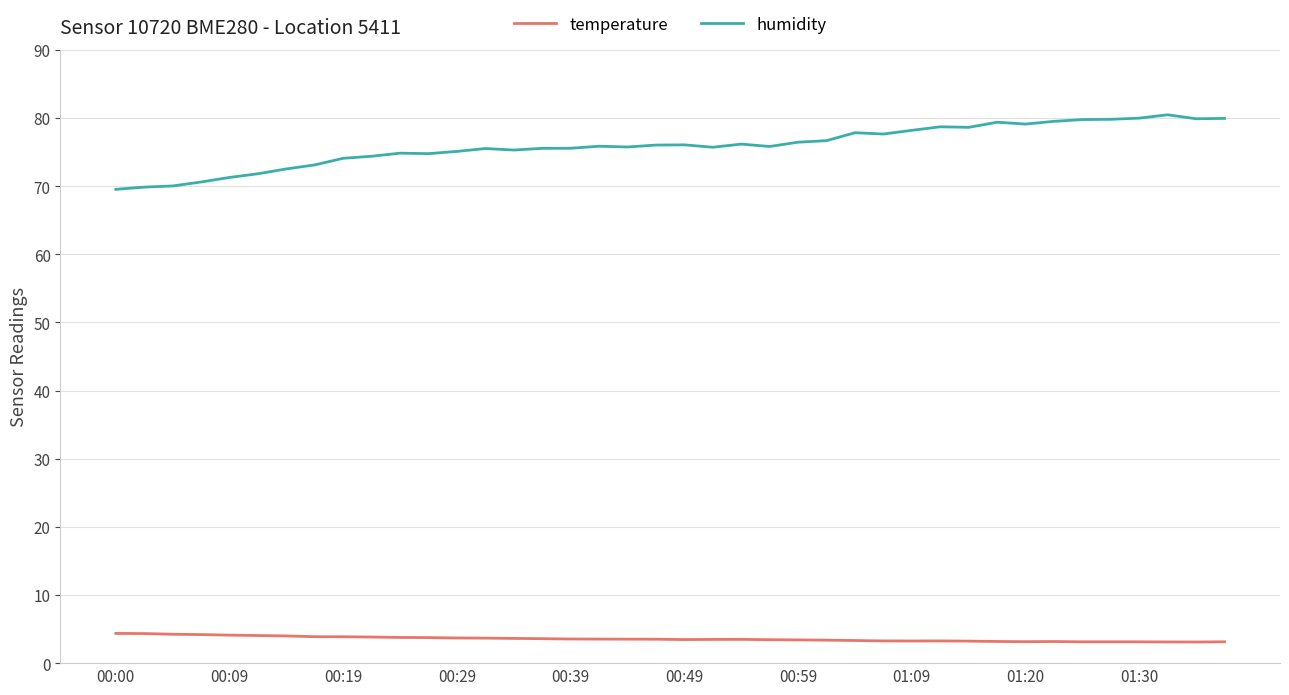

Which series has the widest spread of values?

humidity